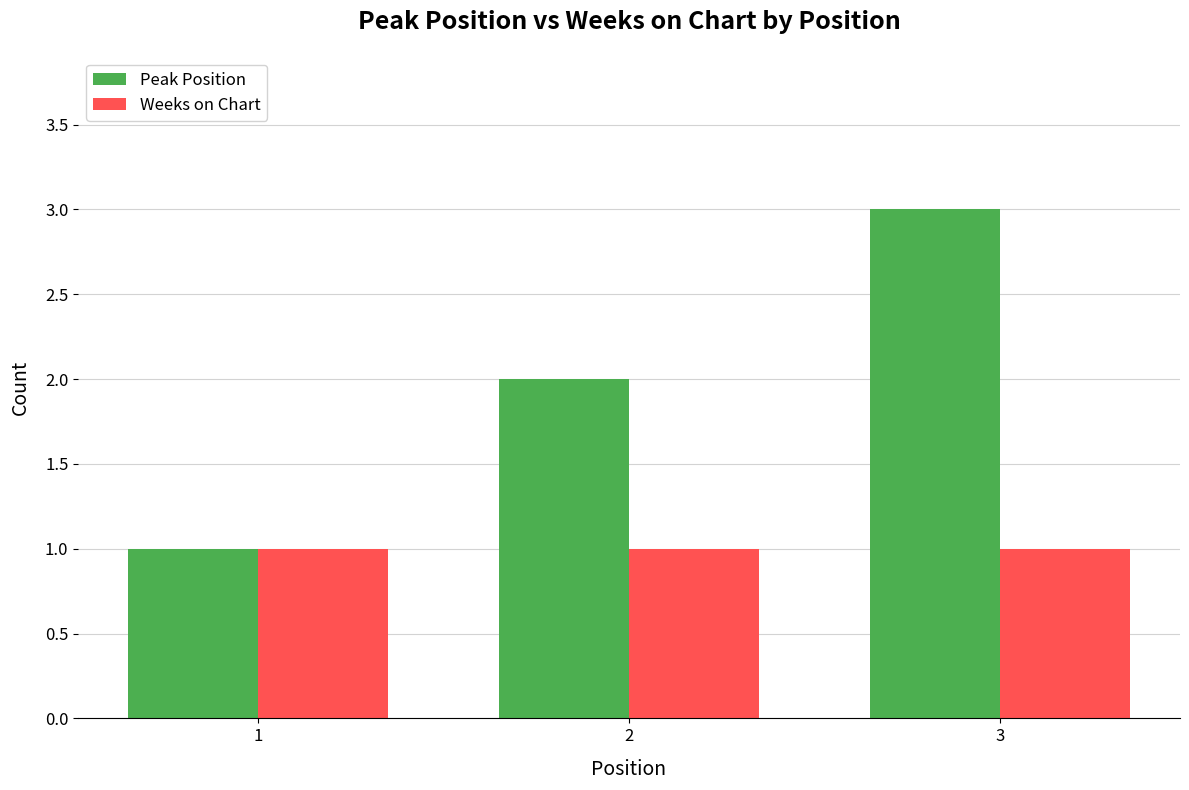

What are all the series names shown in the legend?

Peak Position, Weeks on Chart